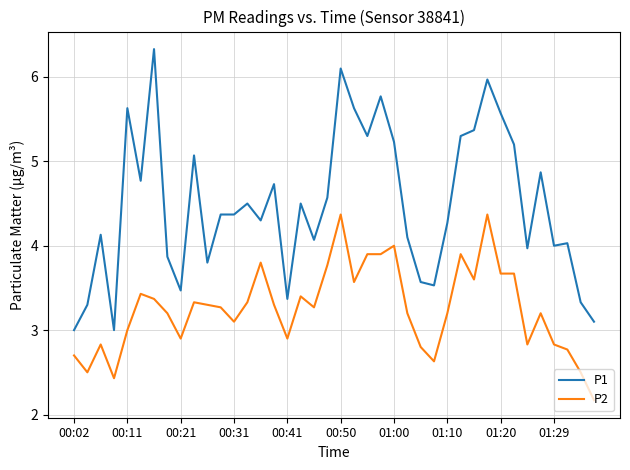

True or false: P1 and P2 intersect in this chart.

False